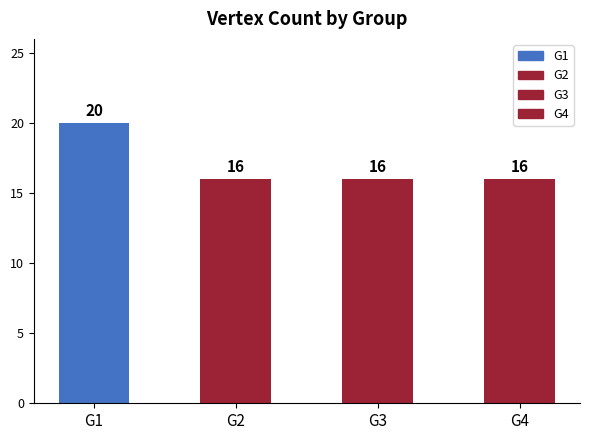

Which label corresponds to the smallest value in the chart?

G2